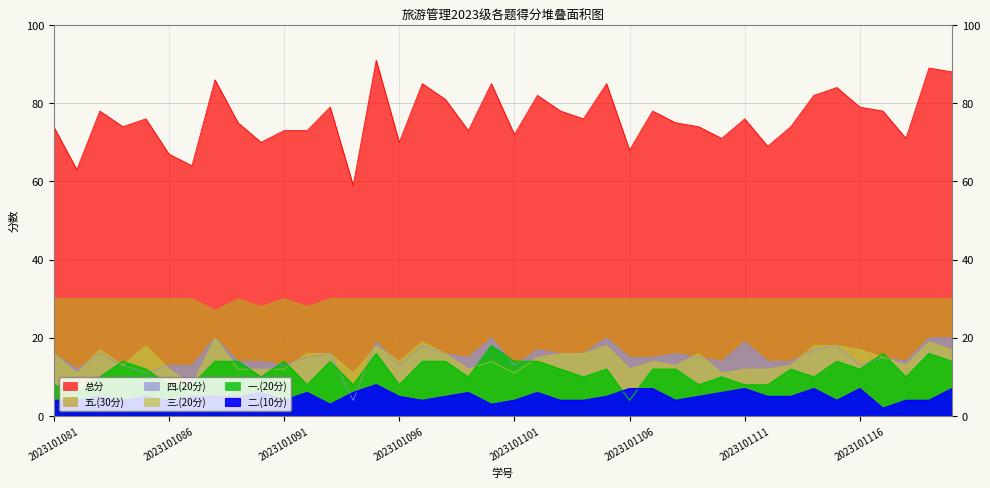

How many series are shown in this chart?

6